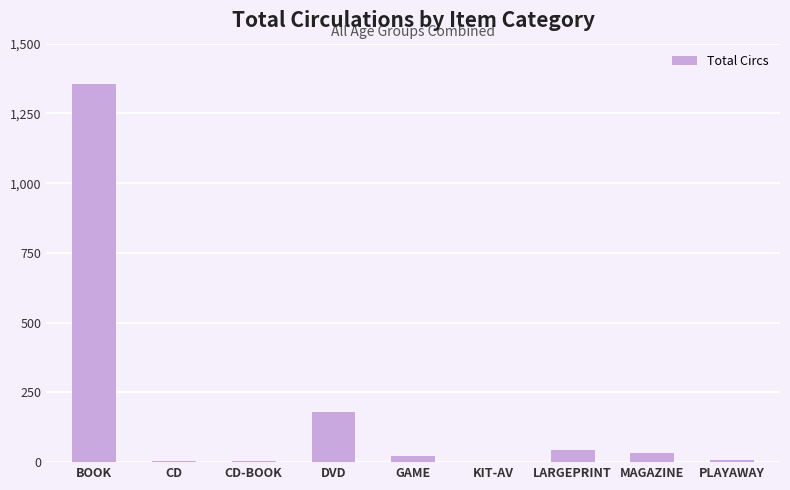

Between DVD and CD, which is larger?

DVD